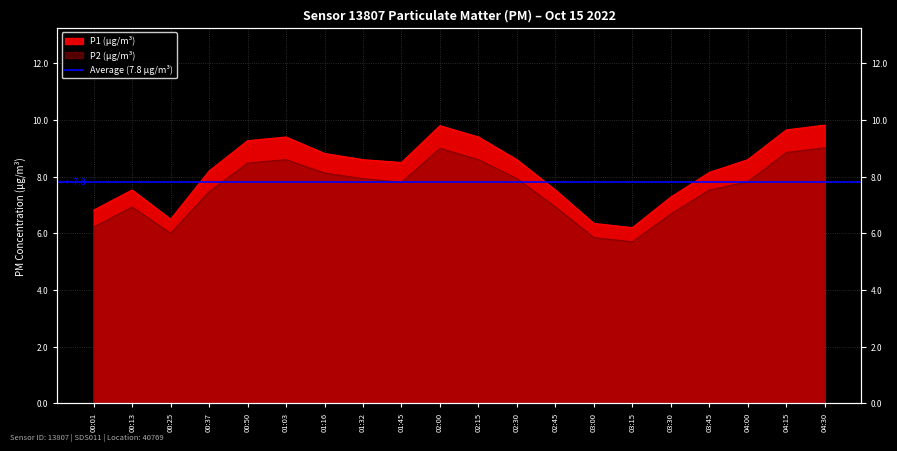

Which series has the largest total across all categories?

P1